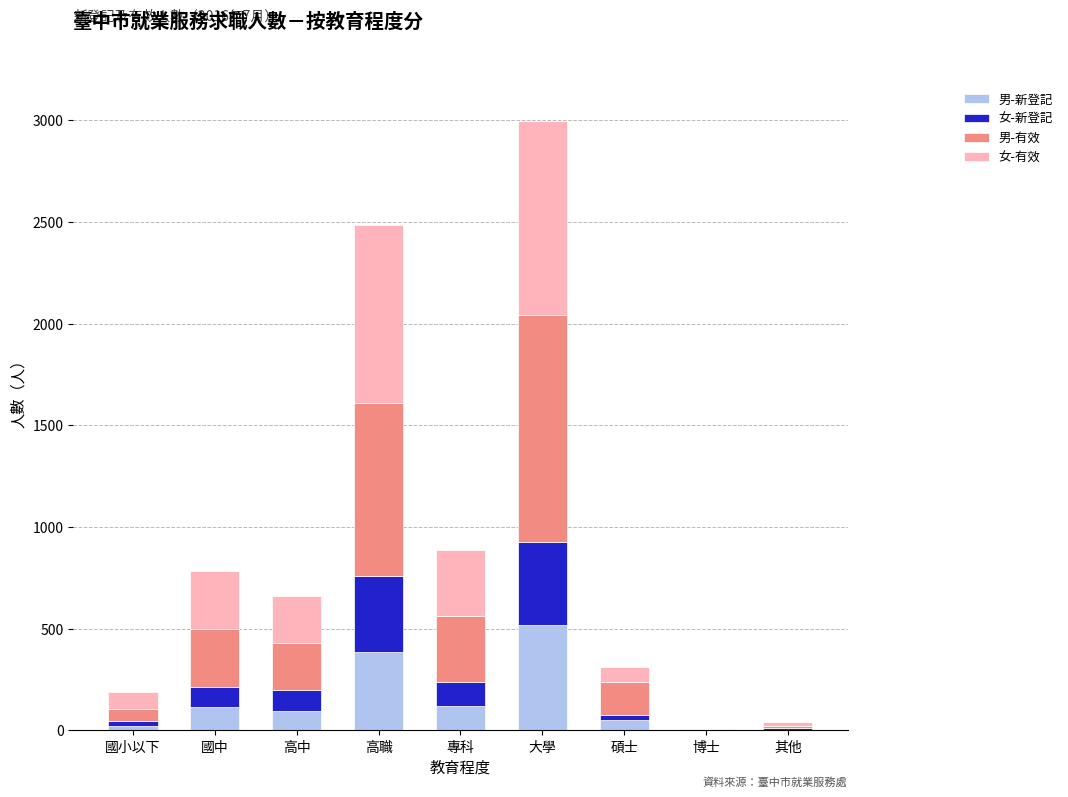

True or false: 男-新登記 has a value of 222 at 高職.

False